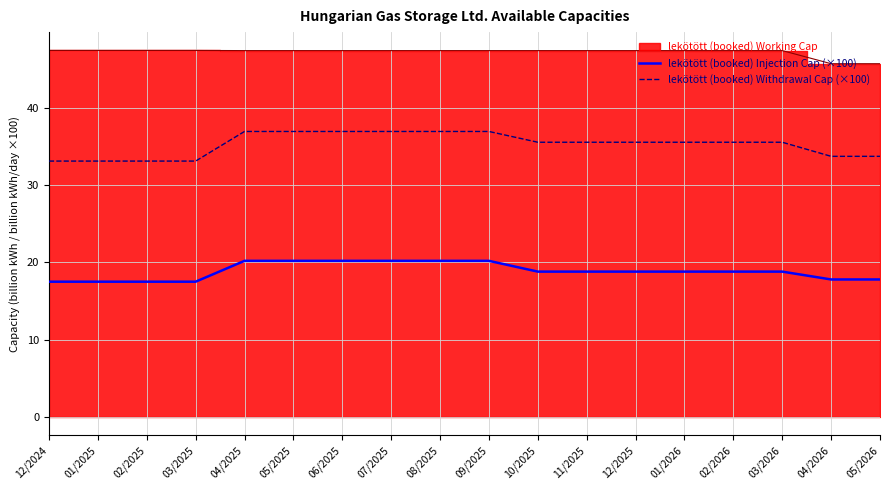

True or false: lekötött (booked) Injection Cap (×100) has a value of 18.8 at 12/2025.

True